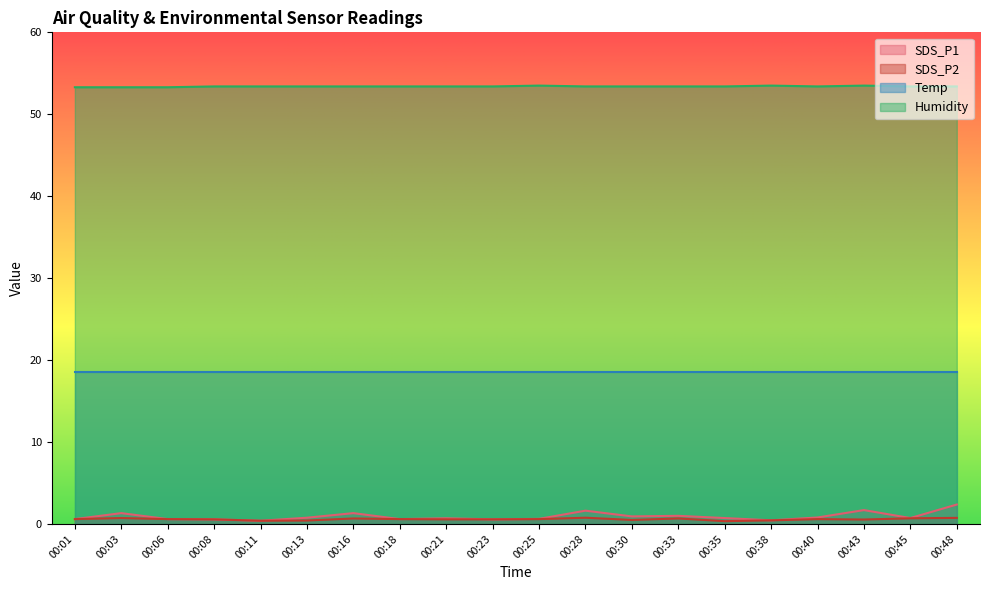

Is the value of SDS_P1 at 00:01 greater than the value of SDS_P2 at 00:43?

Yes